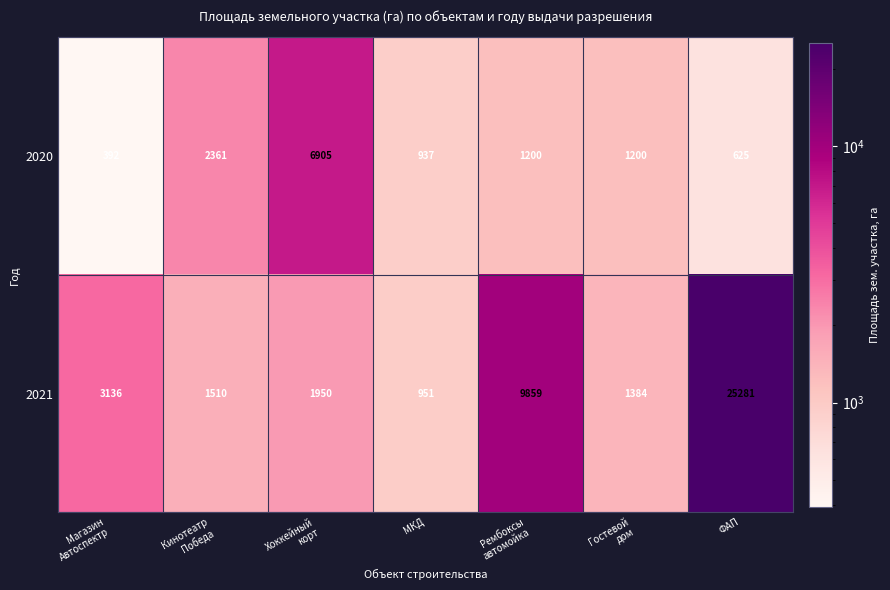

What is the sum of all 2020 values?

13620